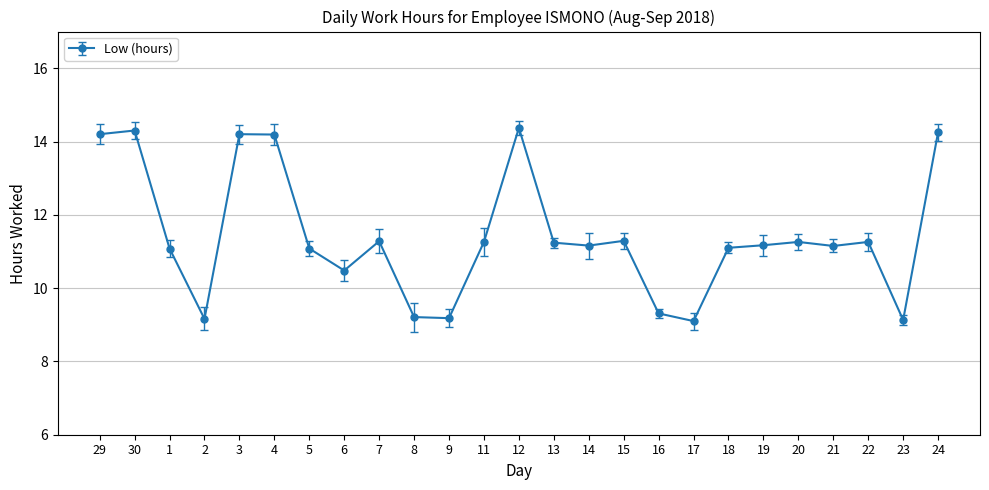

How many points are higher than both their immediate neighbors (excluding endpoints)?

7